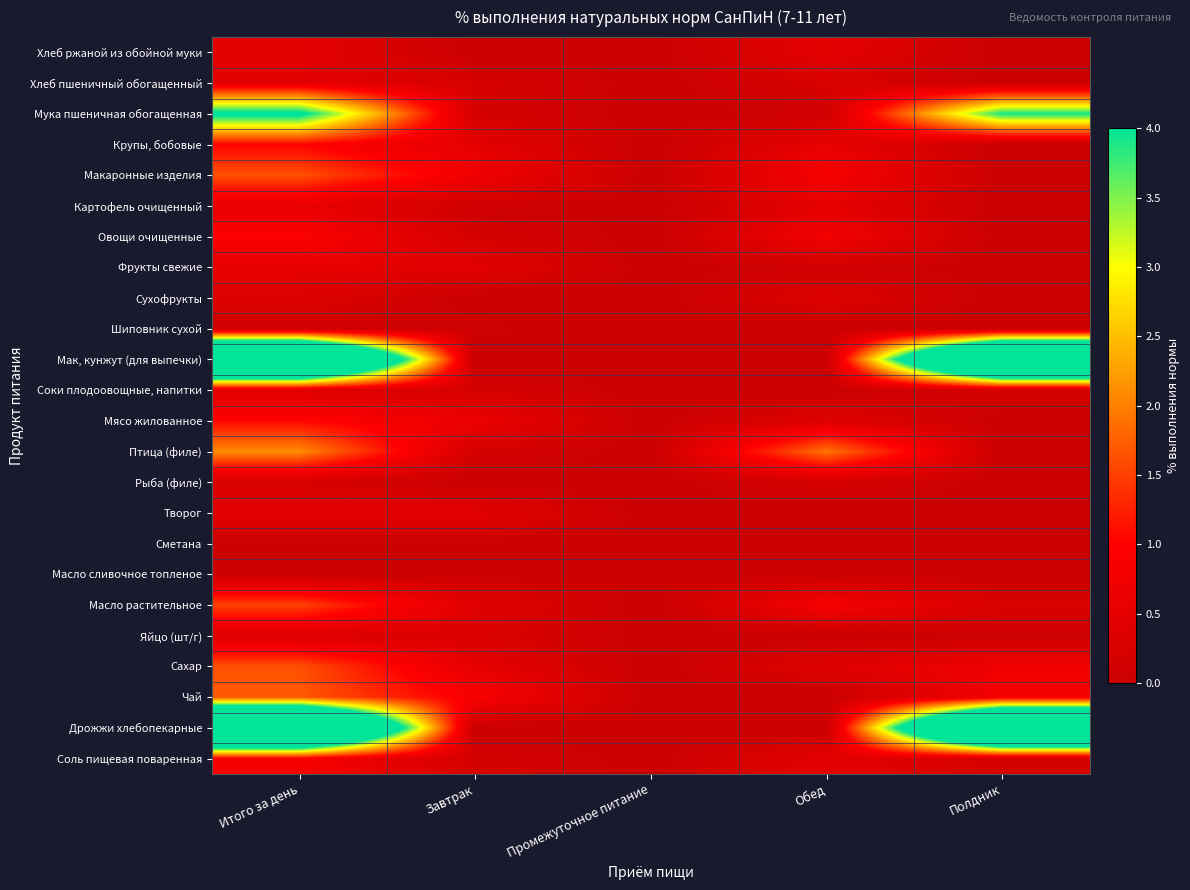

At which category is the sum across all series the highest?

Итого за день